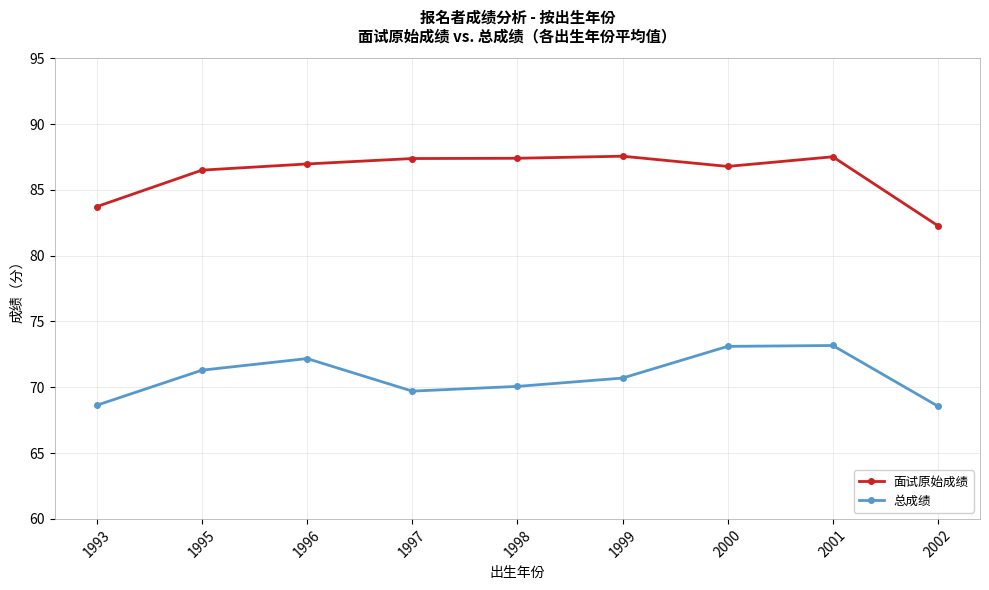

Where does the 总成绩 series first go above 70?

1995